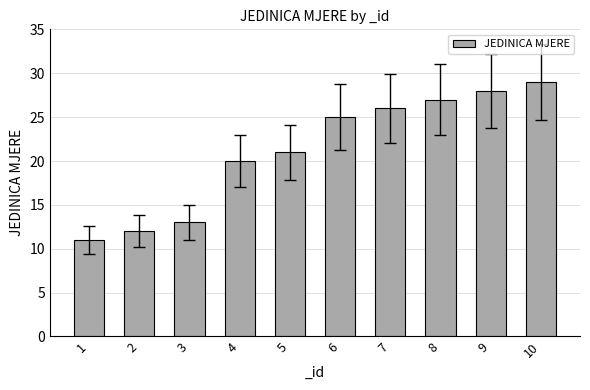

What is the difference between the values at 1 and 8?

16